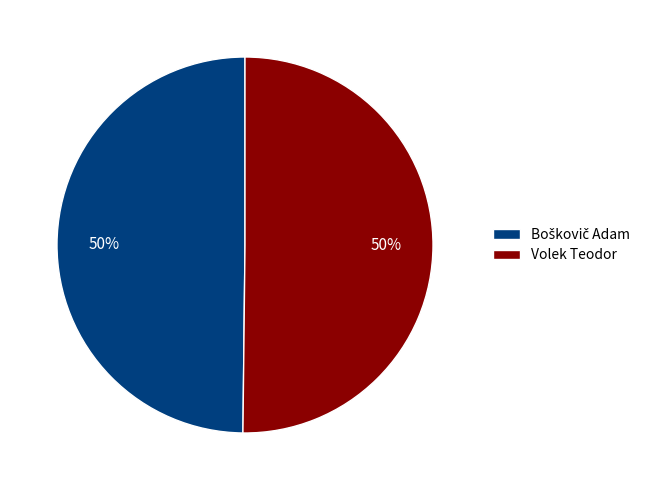

To the nearest percent, what is the average slice percentage?

50%